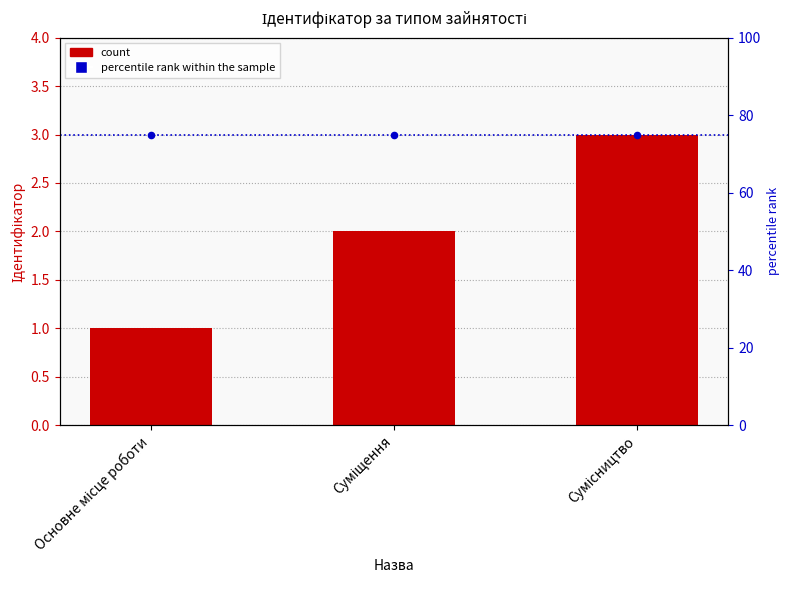

At how many categories does at least one series exceed 12?

3